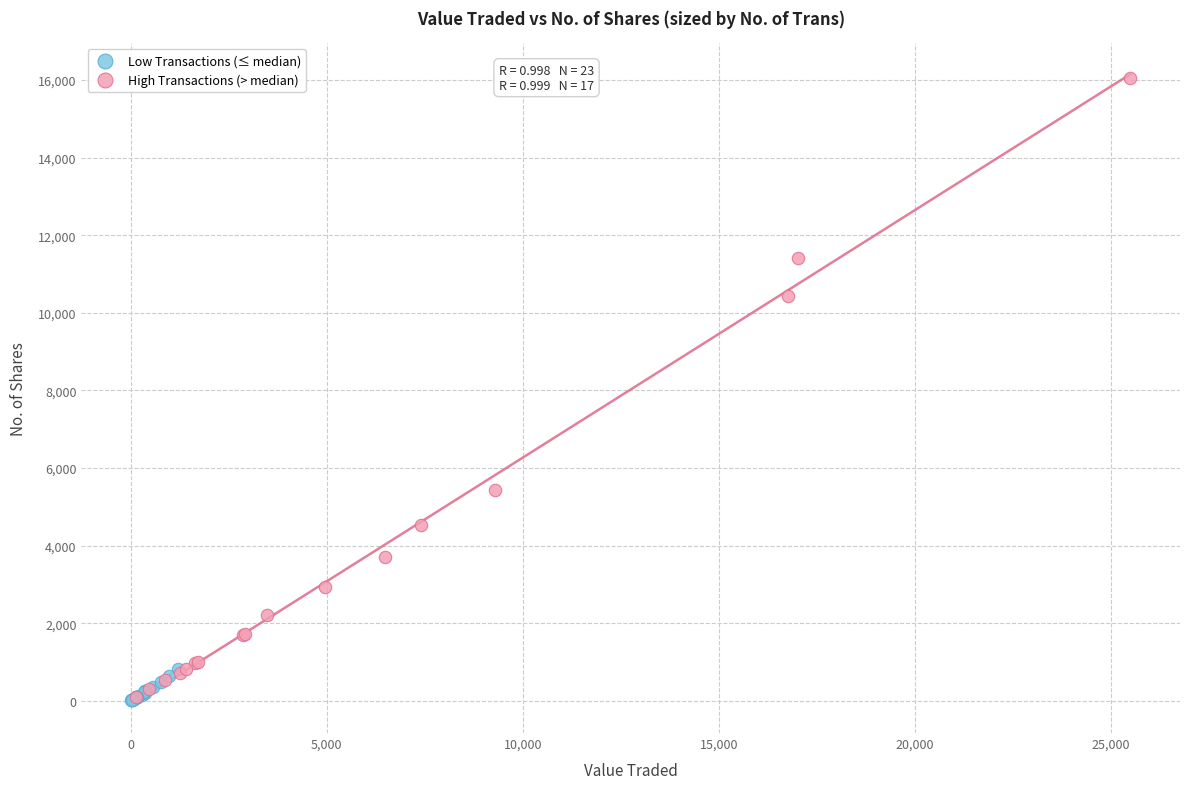

Which series contains the highest Y value?

High Transactions (> median)